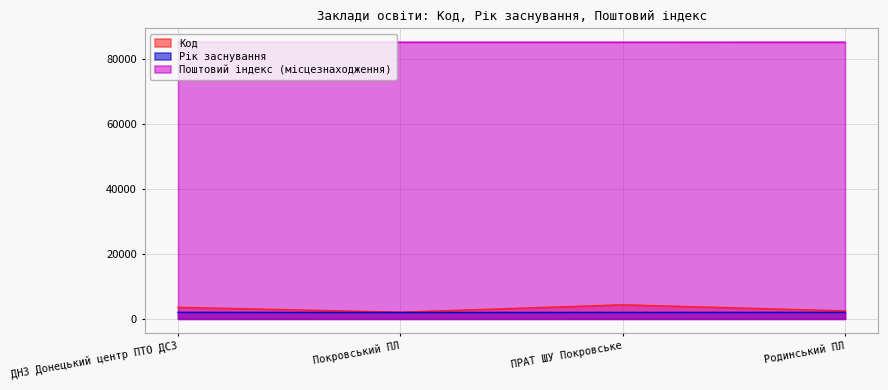

Reading left to right, list all the values displayed in this chart.

Код: 3570	2063	4339	2467
Рік заснування: 2010	1968	1991	2004
Поштовий індекс (місцезнаходження): 85300	85300	85300	85310